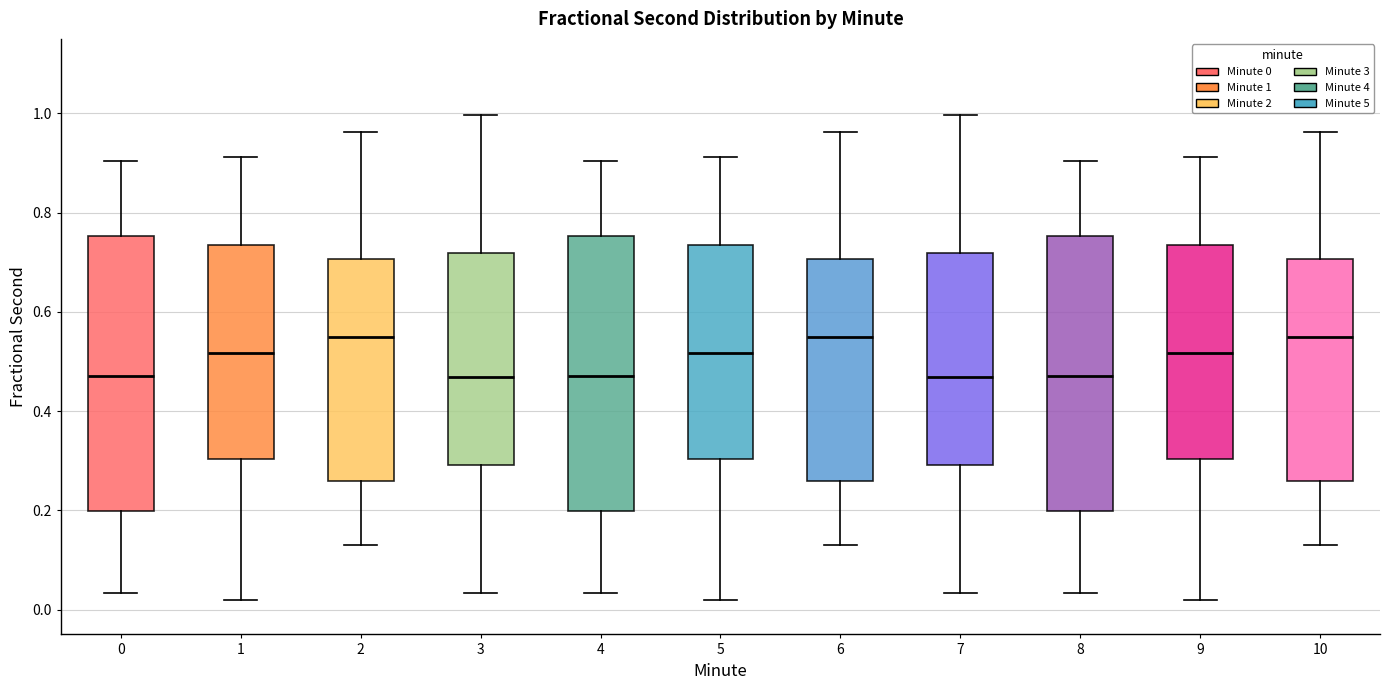

Reading left to right, transcribe this box plot: for each box, give where its median line is, the range the box spans, and where its two whiskers end, as read against the y-axis. The values are not printed on the chart, so give them approximately, as read against the axis.

0: median 0.48, box 0.20 to 0.76, whiskers 0.04 to 0.90
1: median 0.52, box 0.30 to 0.74, whiskers 0.02 to 0.92
2: median 0.54, box 0.26 to 0.70, whiskers 0.14 to 0.96
3: median 0.46, box 0.30 to 0.72, whiskers 0.04 to 1.00
4: median 0.48, box 0.20 to 0.76, whiskers 0.04 to 0.90
5: median 0.52, box 0.30 to 0.74, whiskers 0.02 to 0.92
6: median 0.54, box 0.26 to 0.70, whiskers 0.14 to 0.96
7: median 0.46, box 0.30 to 0.72, whiskers 0.04 to 1.00
8: median 0.48, box 0.20 to 0.76, whiskers 0.04 to 0.90
9: median 0.52, box 0.30 to 0.74, whiskers 0.02 to 0.92
10: median 0.54, box 0.26 to 0.70, whiskers 0.14 to 0.96